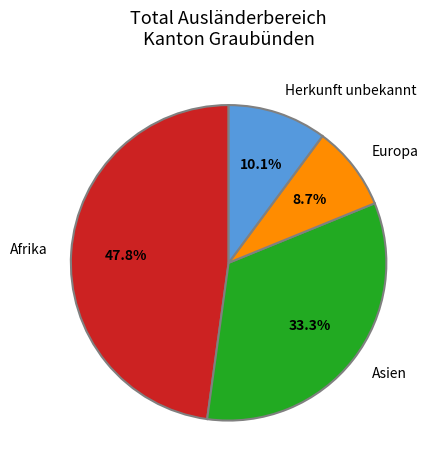

How many slices are in this pie chart?

4